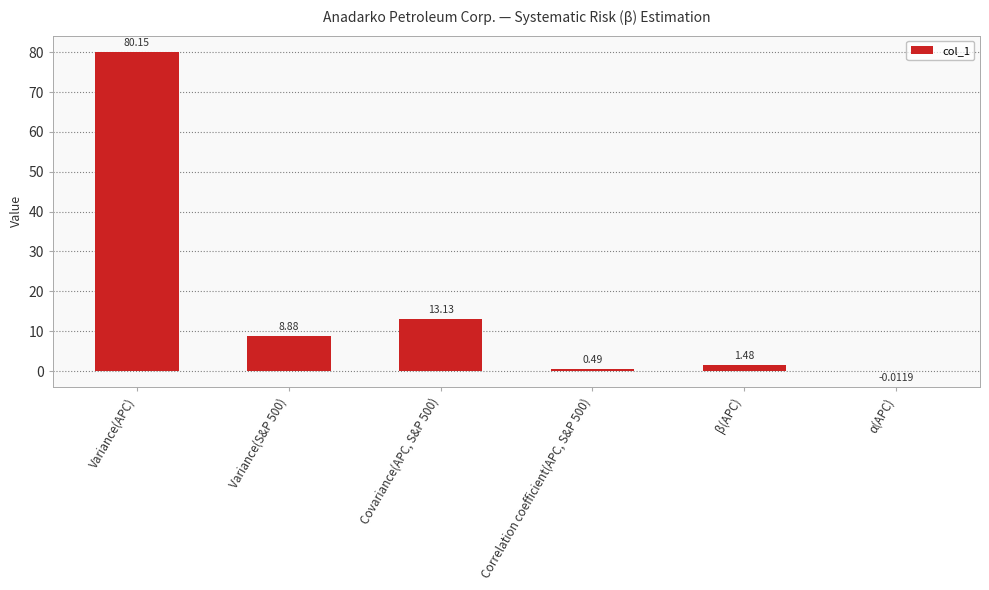

What is the sum of all values?

104.1